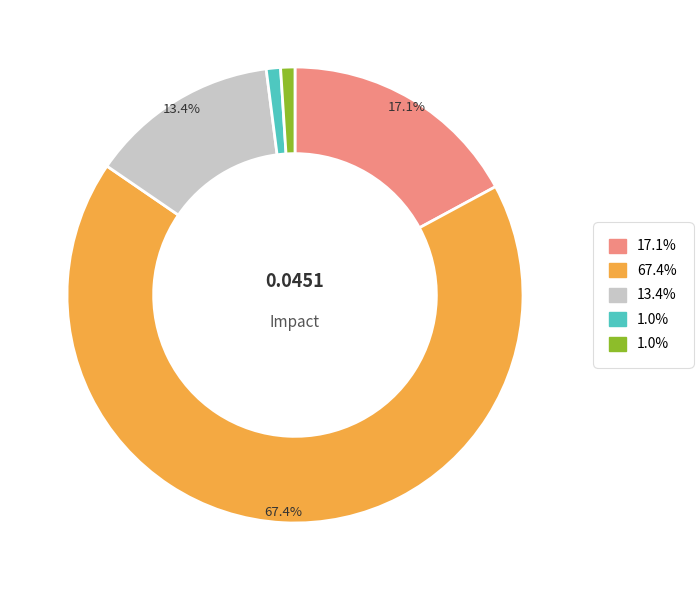

To the nearest percent, what is the average slice percentage?

20%